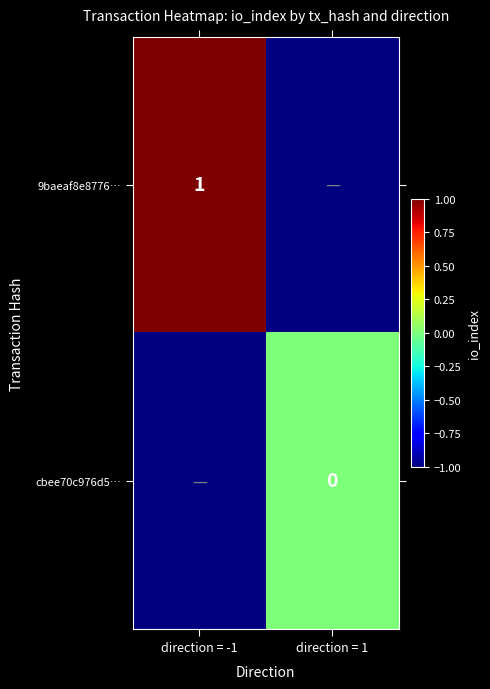

Between direction = 1 and direction = -1, which is larger?

direction = -1